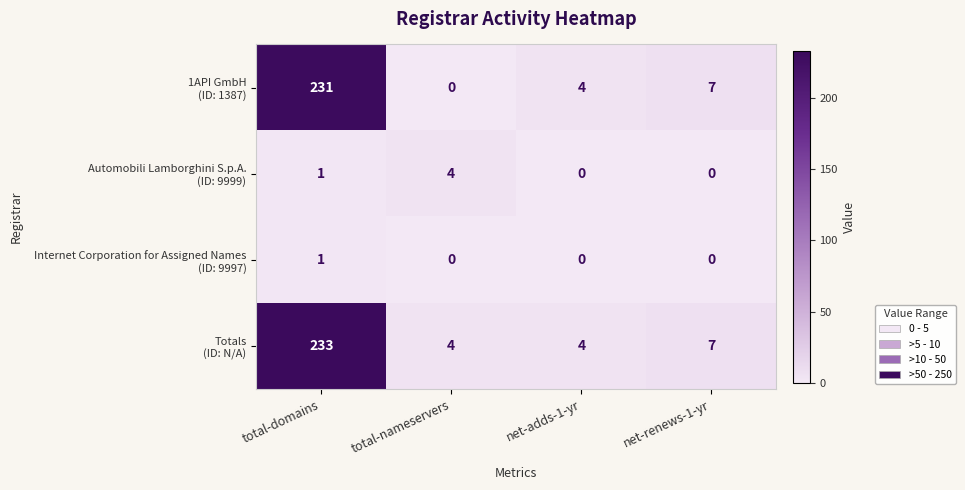

At how many categories does at least one series exceed 12?

1